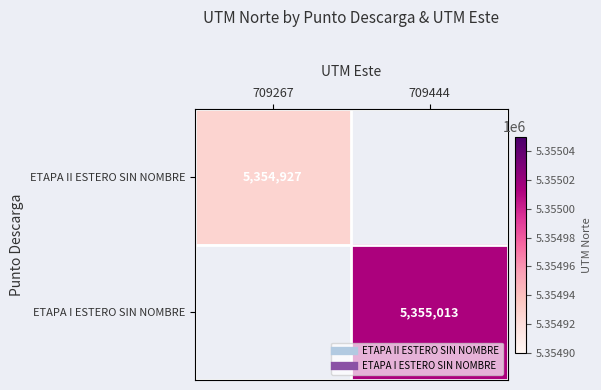

How many data points in ETAPA I ESTERO SIN NOMBRE are less than 5355013?

1